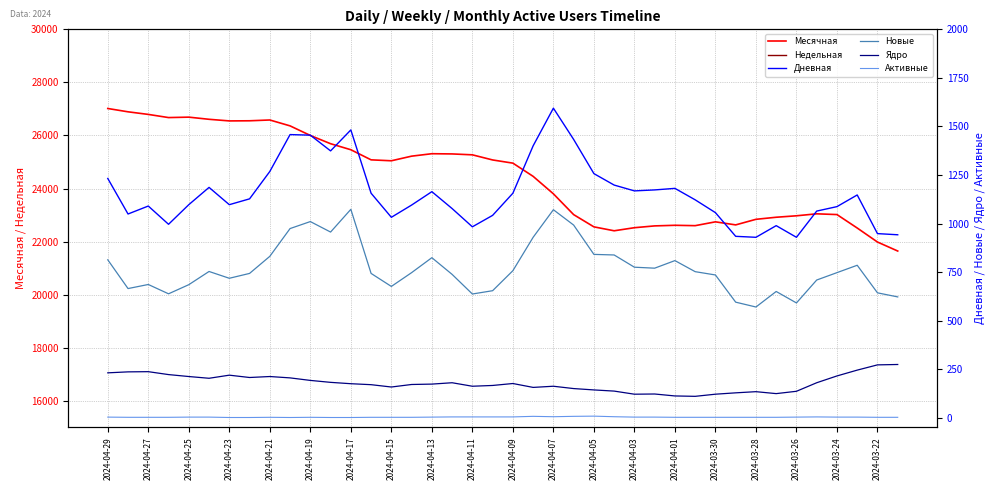

What is the maximum value shown in the chart?

27017